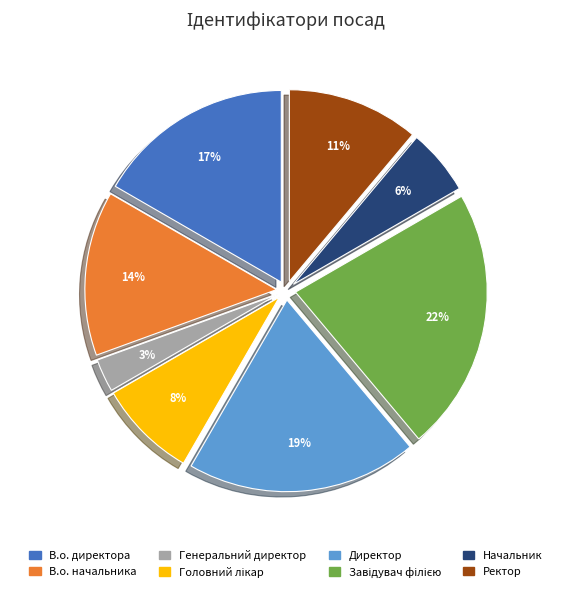

What is the smallest slice in the pie chart?

Генеральний директор